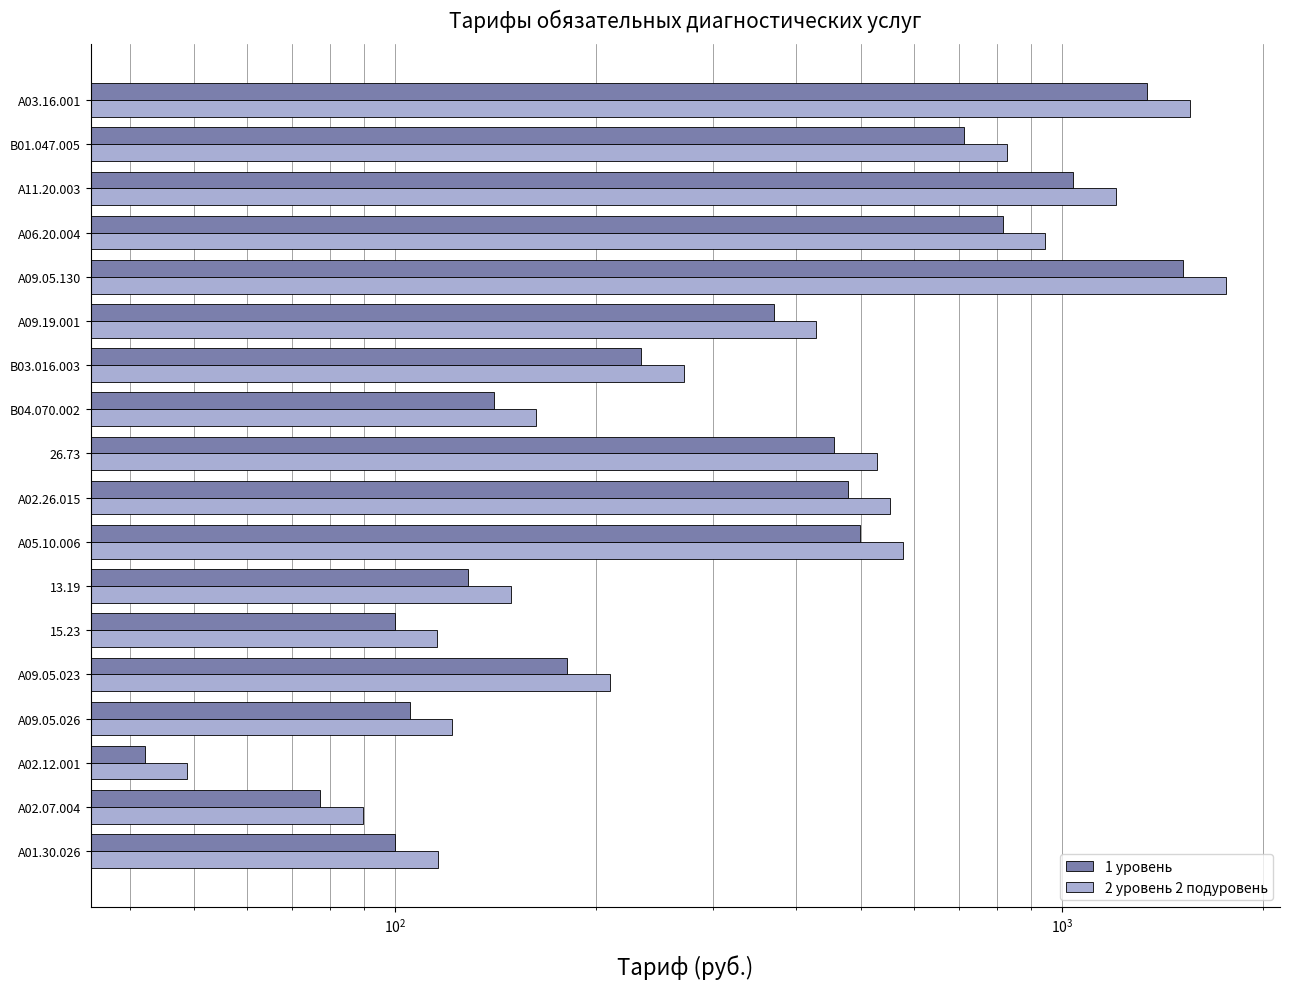

Reading left to right, what are all the values shown in this chart?

1 уровень: 99.9	77.3	42.2	105.3	181.3	99.9	128.9	498.6	477.7	455.4	140.5	234.0	370.1	1521.7	815.8	1040.8	712.8	1343.2
2 уровень 2 подуровень: 116.0	89.5	48.8	121.9	209.9	115.7	149.2	577.3	553.1	527.4	162.7	271.0	428.5	1761.9	944.7	1205.2	826.6	1555.3